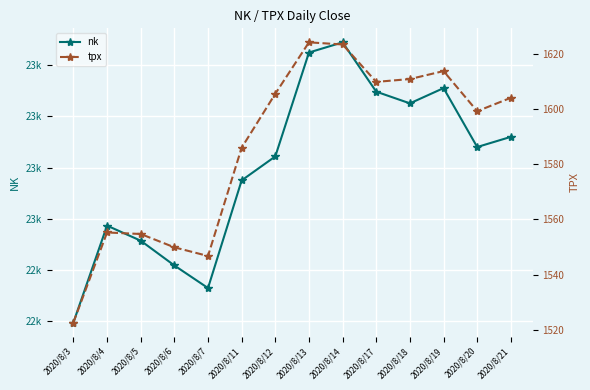

At which category does the chart reach its peak across all series?

2020/8/14